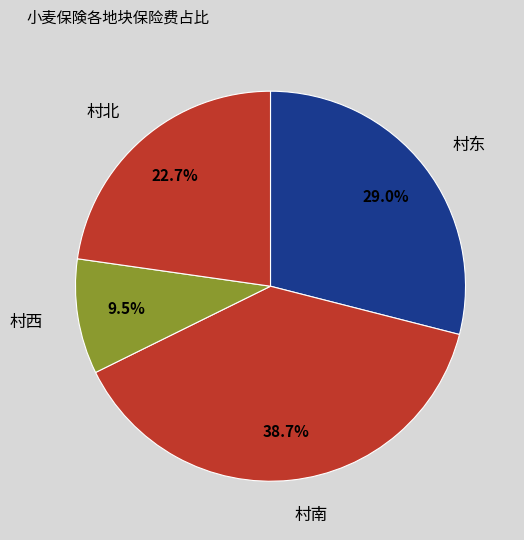

To the nearest percent, what is the difference between the largest and smallest slice percentages?

29%